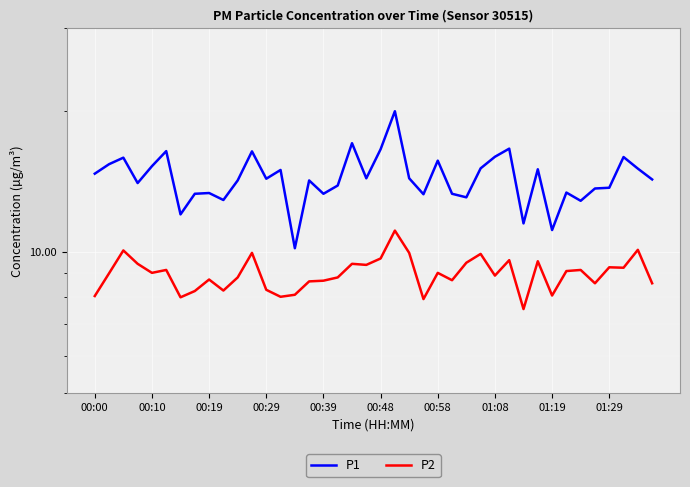

How many series are shown in this chart?

2